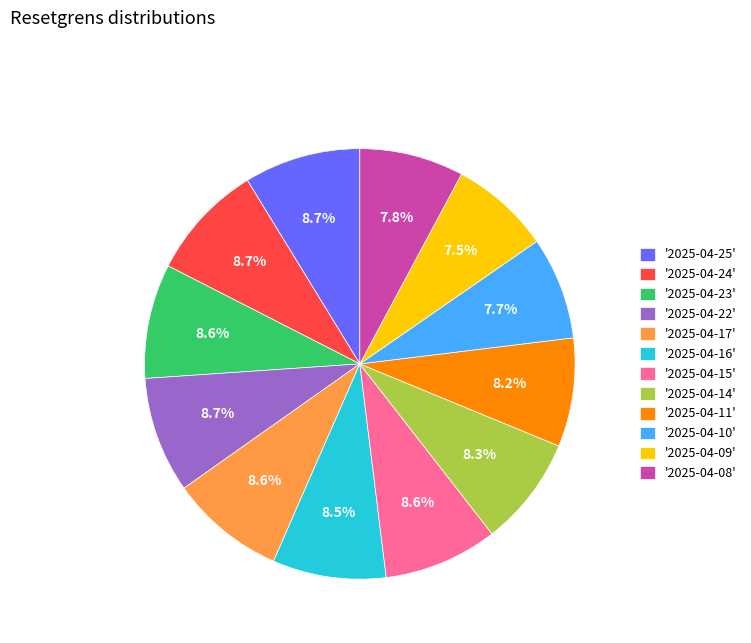

To the nearest percent, what is the difference between the largest and smallest slice percentages?

1%